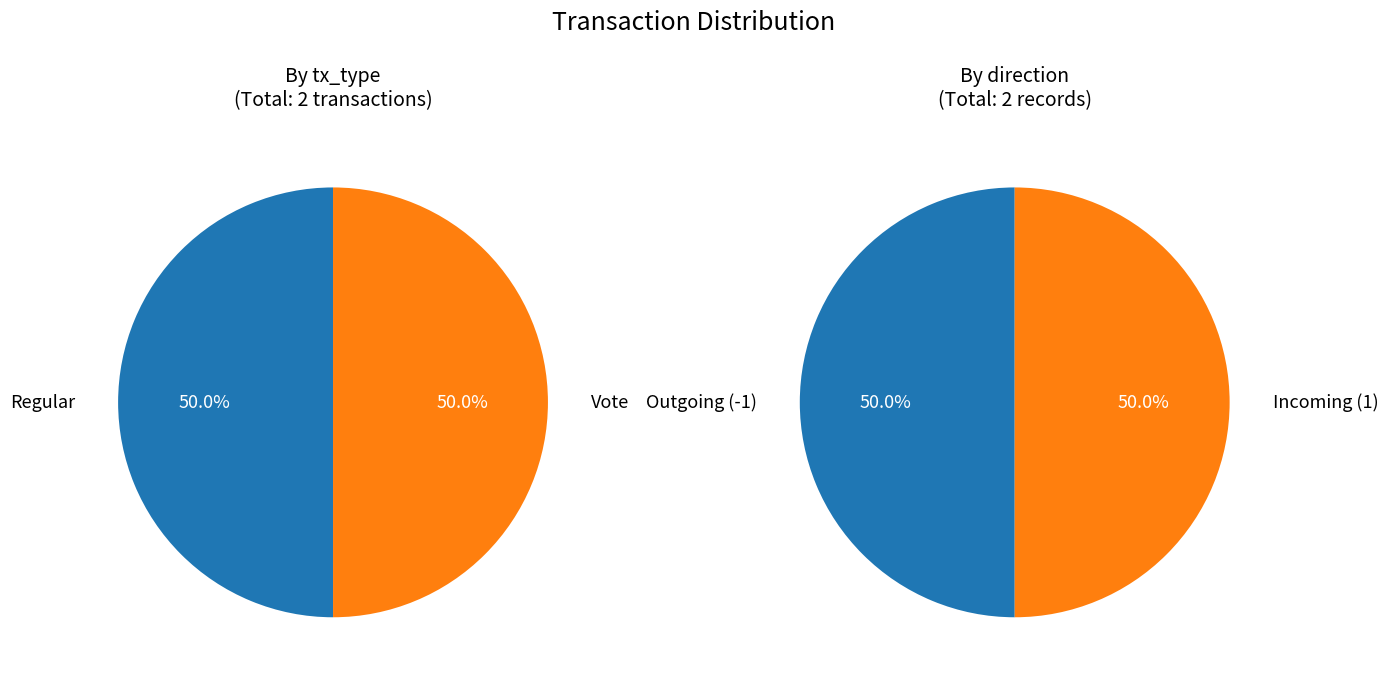

To the nearest percent, what percentage of the pie is Regular?

50%